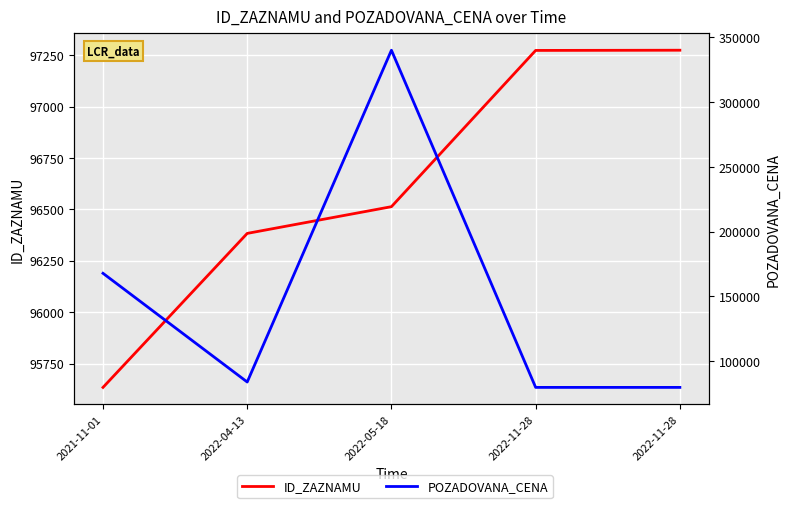

True or false: ID_ZAZNAMU and POZADOVANA_CENA intersect in this chart.

True